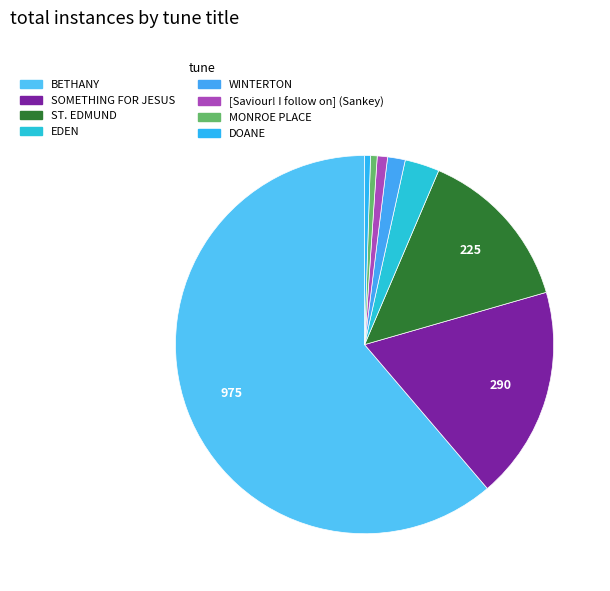

To the nearest percent, what is the average slice percentage?

12%